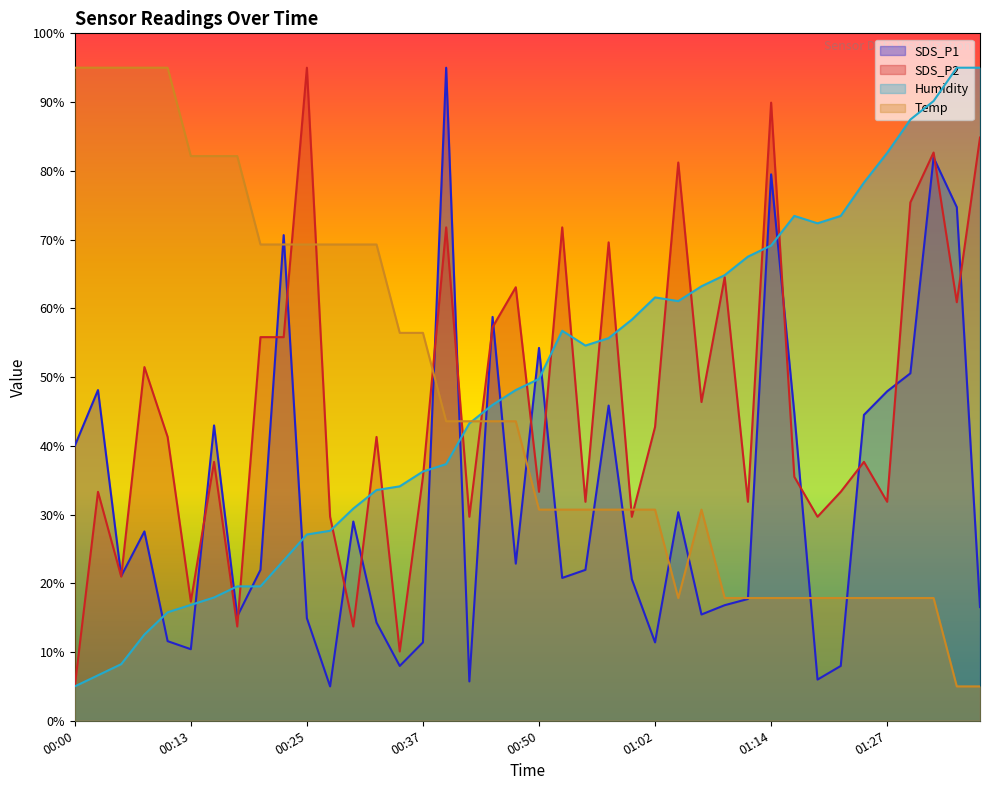

What is the maximum value shown in the chart?

95.0